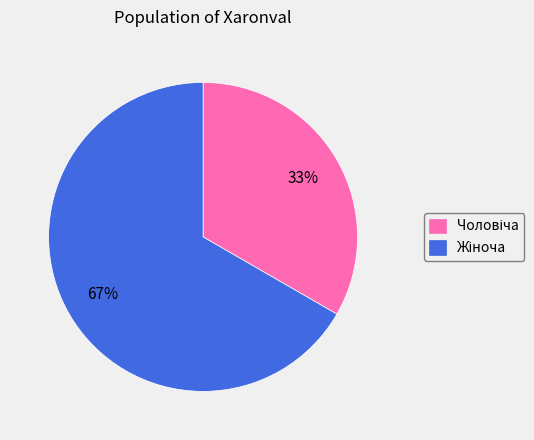

To the nearest percent, what is the average slice percentage?

50%